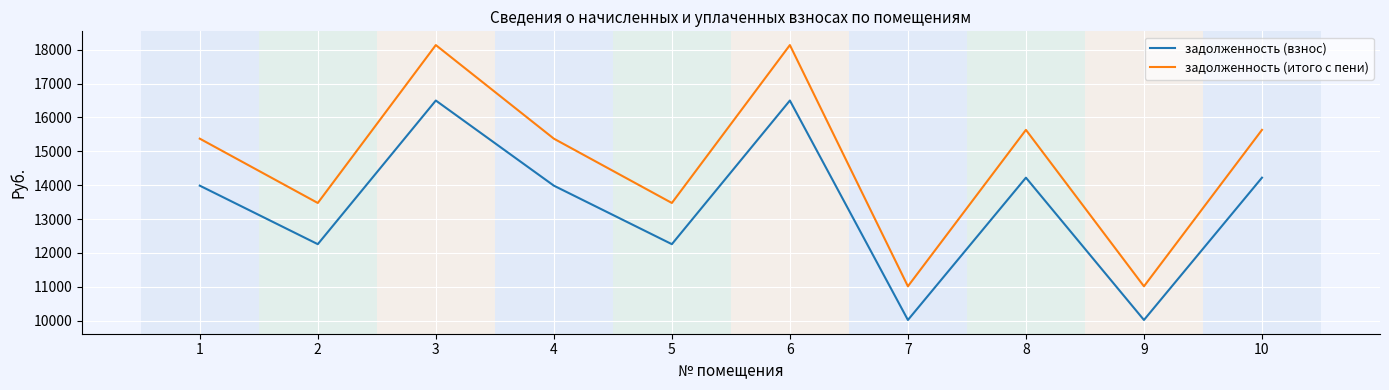

The value of задолженность (взнос) at 5 is 8433.8. True or false?

False